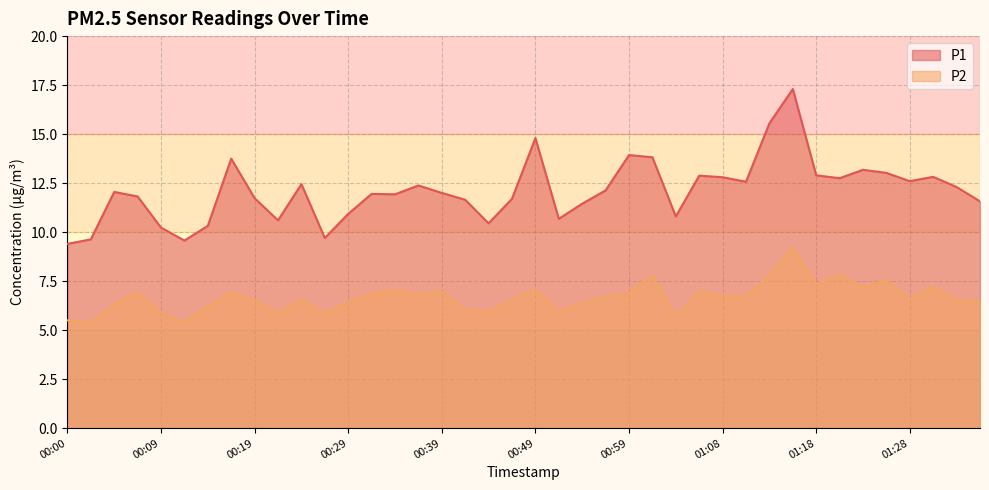

True or false: P1 has more than 2 points higher than both neighbors.

True